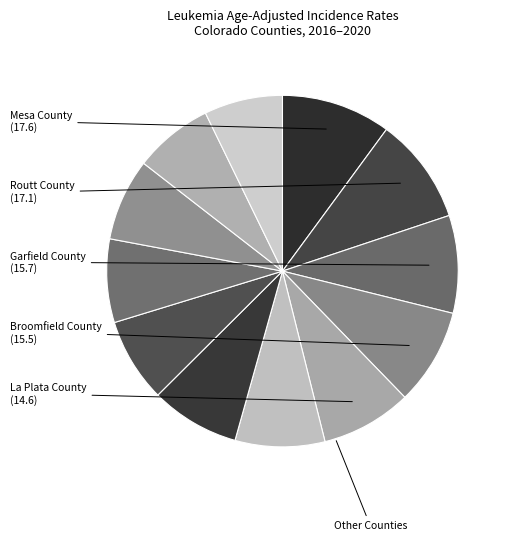

How many segments does this pie chart have?

12